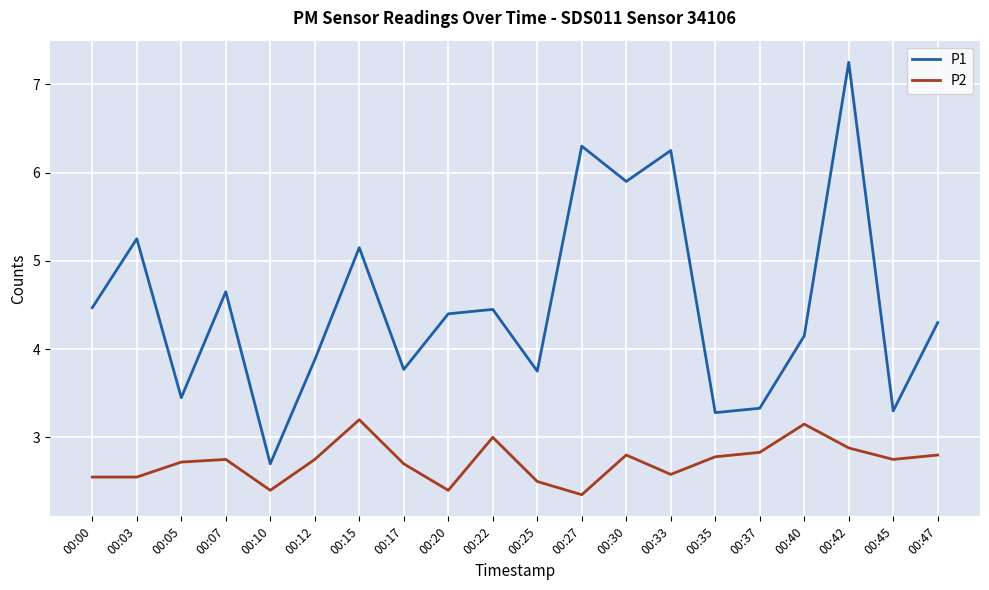

Where is P2 nearest to the value 2?

00:27